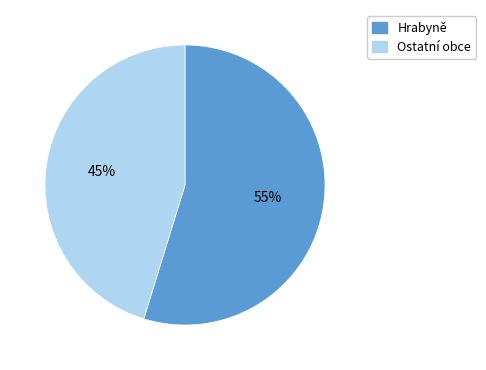

Does any single category account for the majority?

Yes